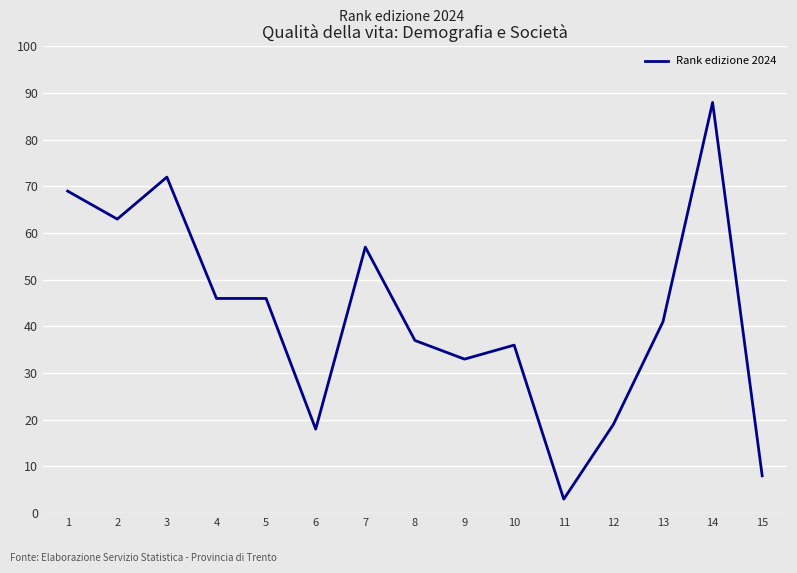

What is the difference between the second highest and minimum values?

69